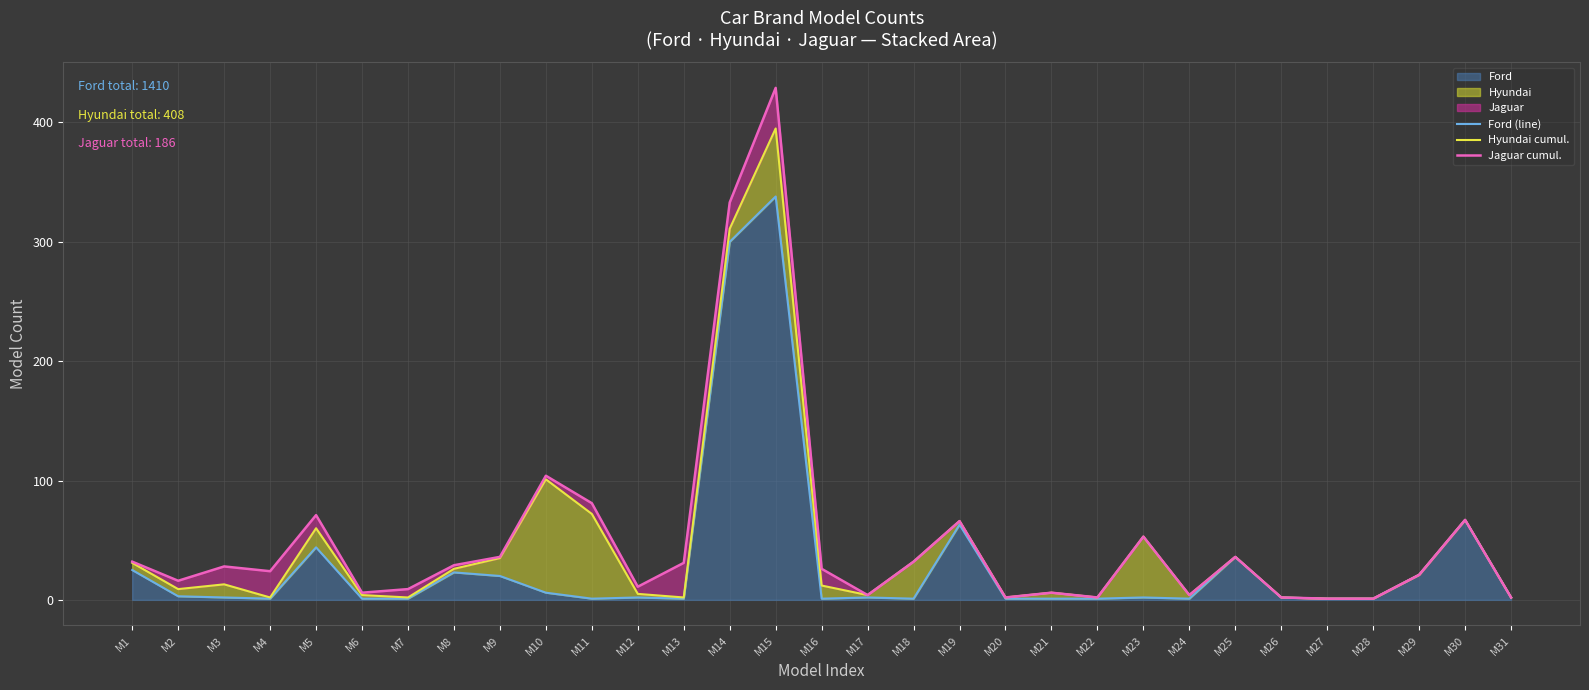

True or false: Ford has a value of 2 at M17.

True